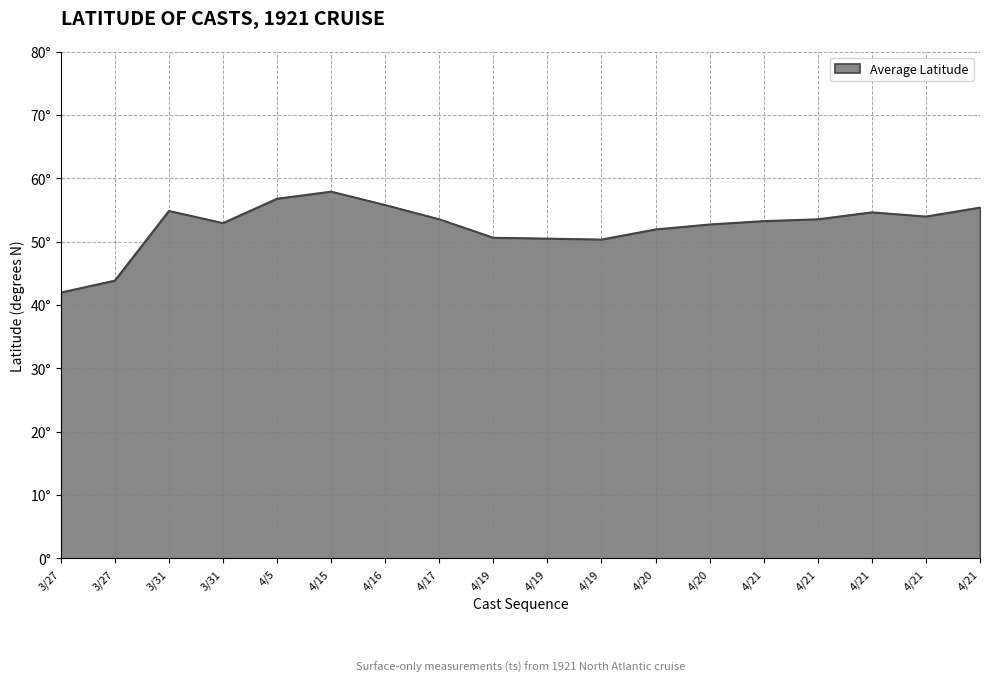

What is the label of the 16th point from the left?

4/21